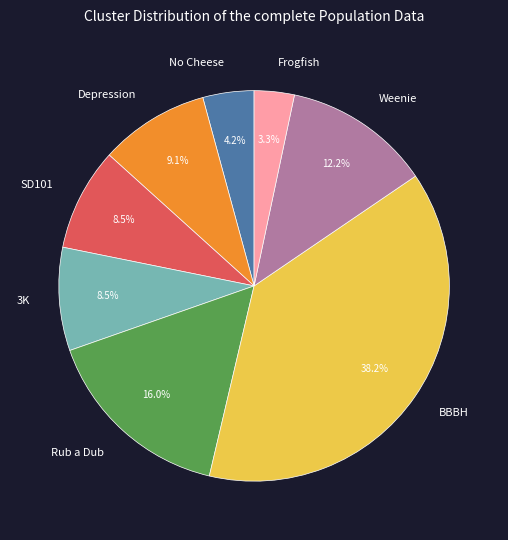

Approximately how many times larger is the value at No Cheese compared to Rub a Dub?

0.3